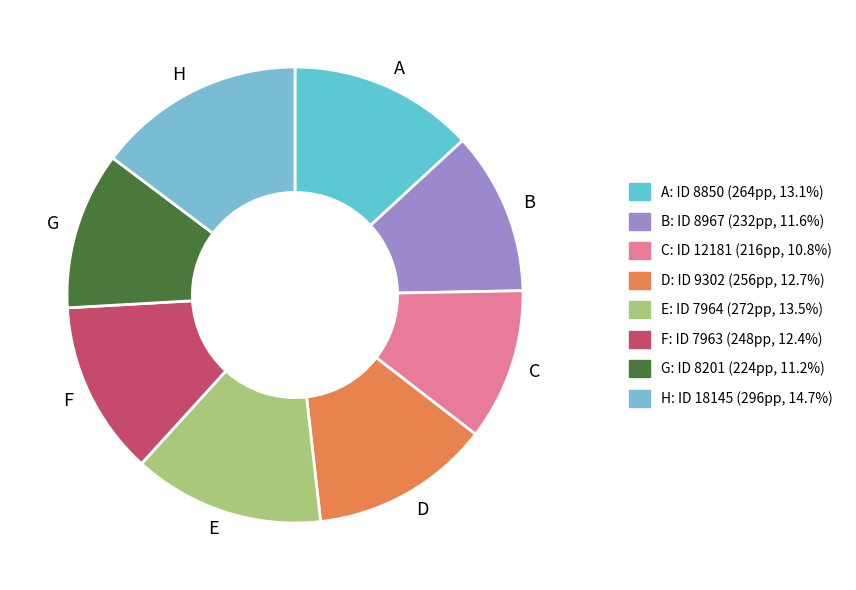

How many segments does this pie chart have?

8